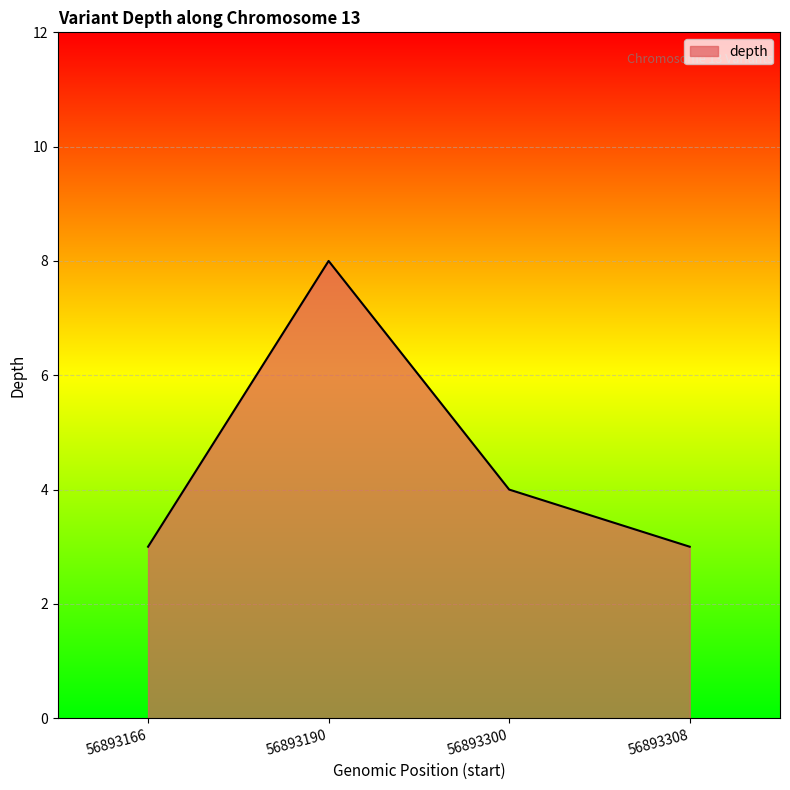

Which category has the highest value across all series?

56893190